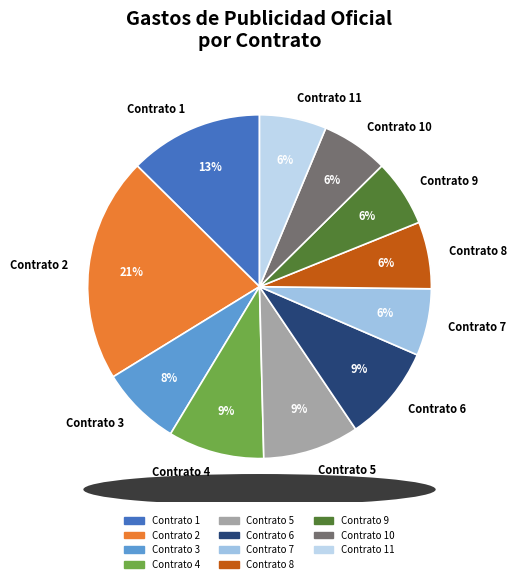

To the nearest percent, what is the difference between the Contrato 5 and Contrato 1 slice percentages?

4%